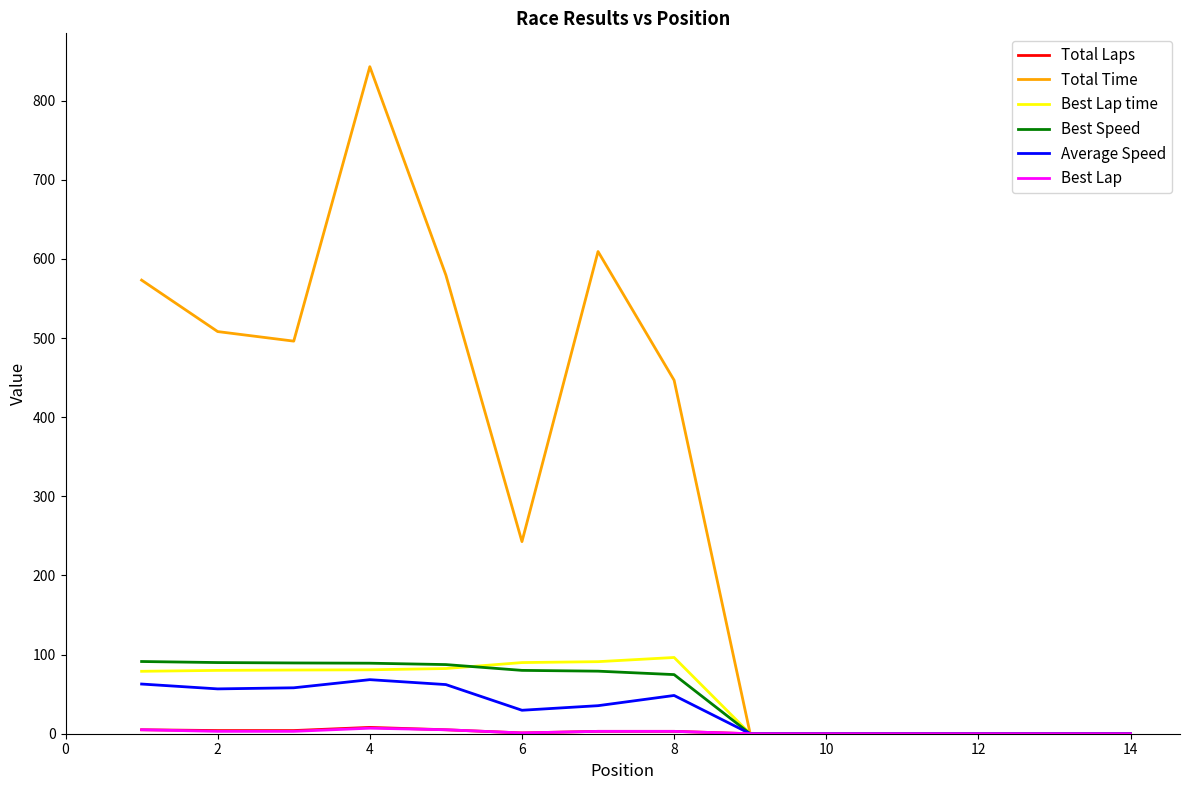

Which series has the widest spread of values?

Total Time